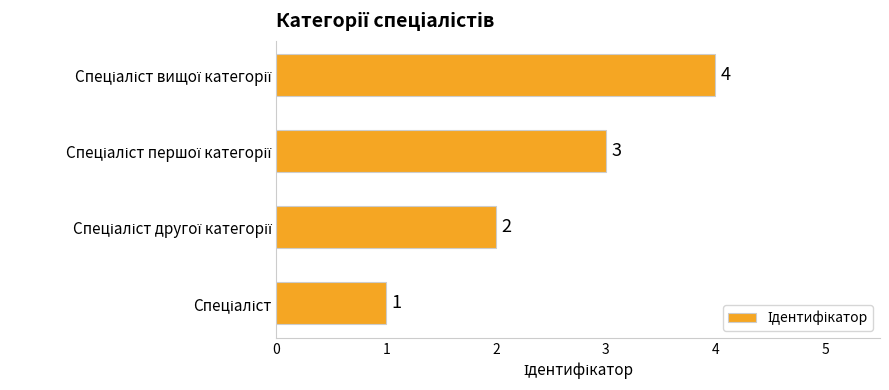

How many values are between 2 and 4?

3